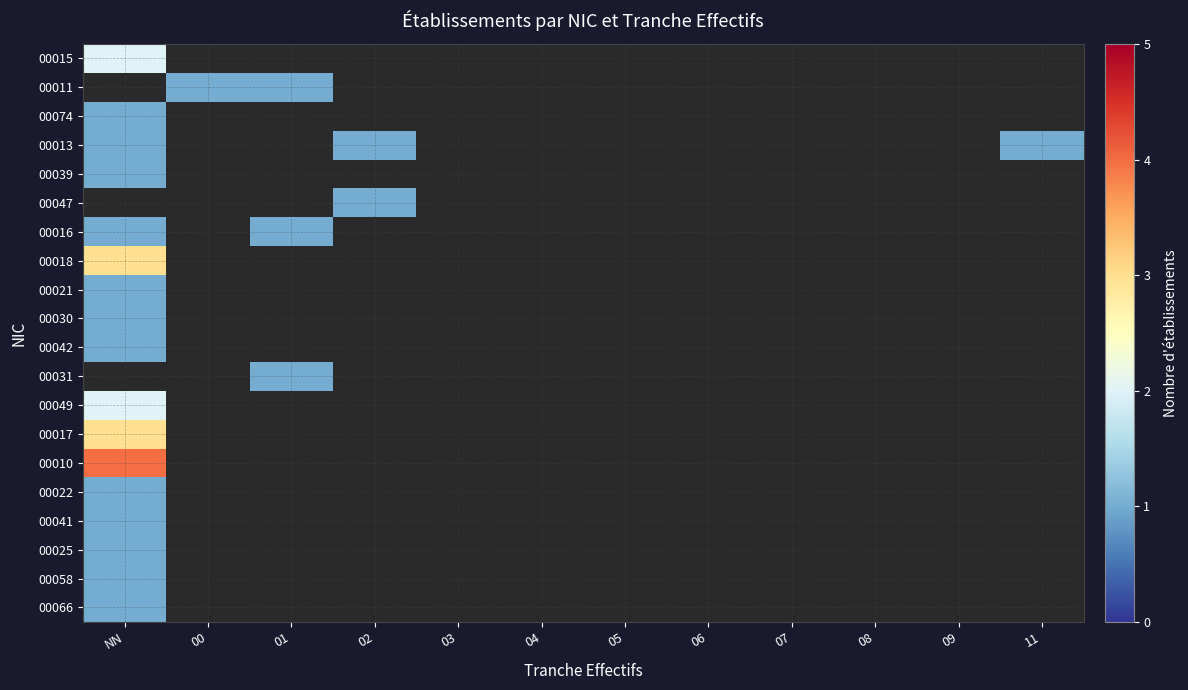

Is it true that 00041 equals 1.0 at NN?

True